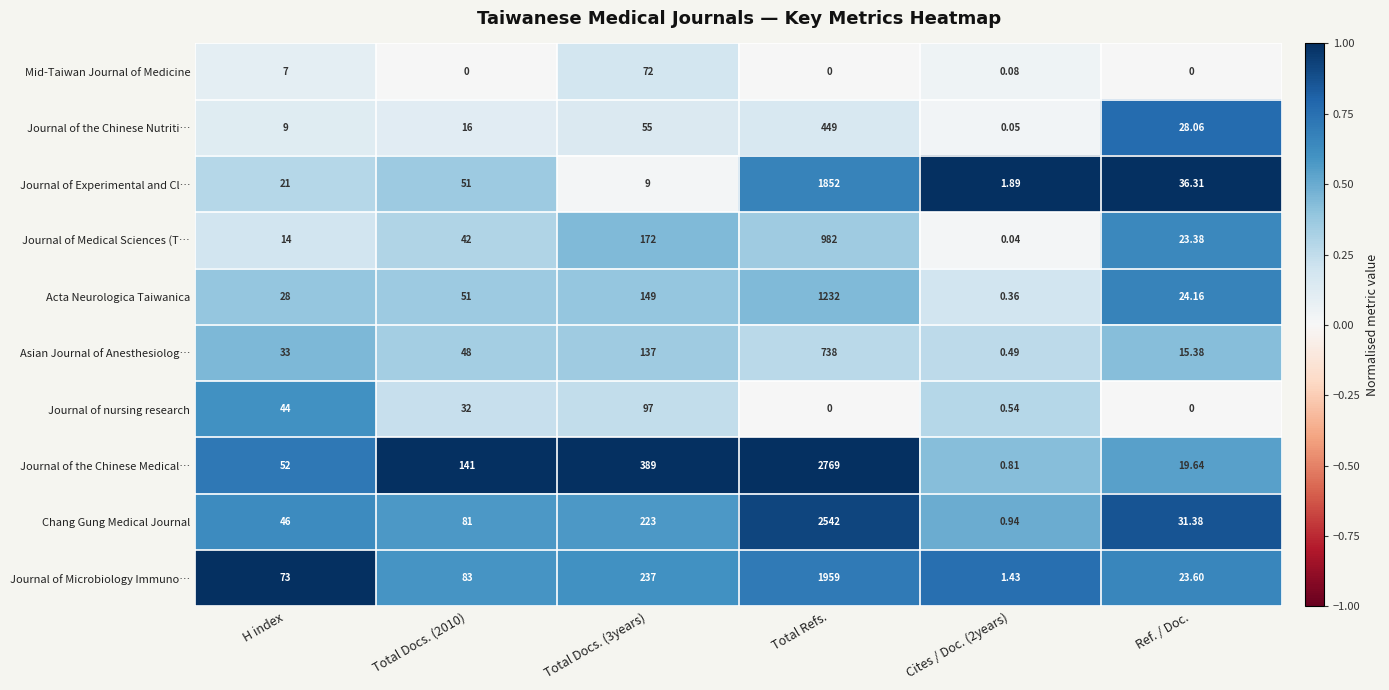

Which series has the widest spread of values?

Journal of the Chinese Medical…